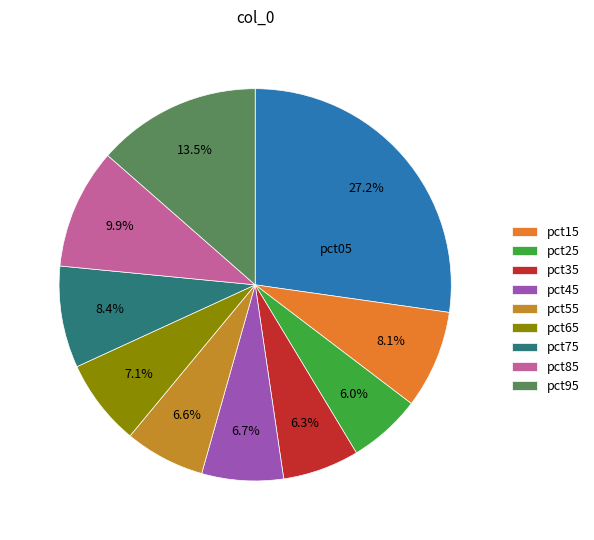

Count the number of slices in the pie.

10